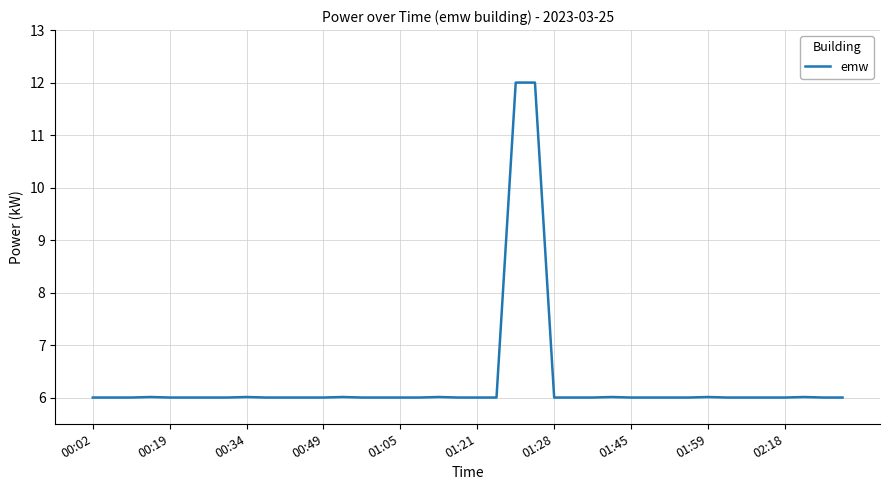

Does the chart have visible grid lines?

Yes